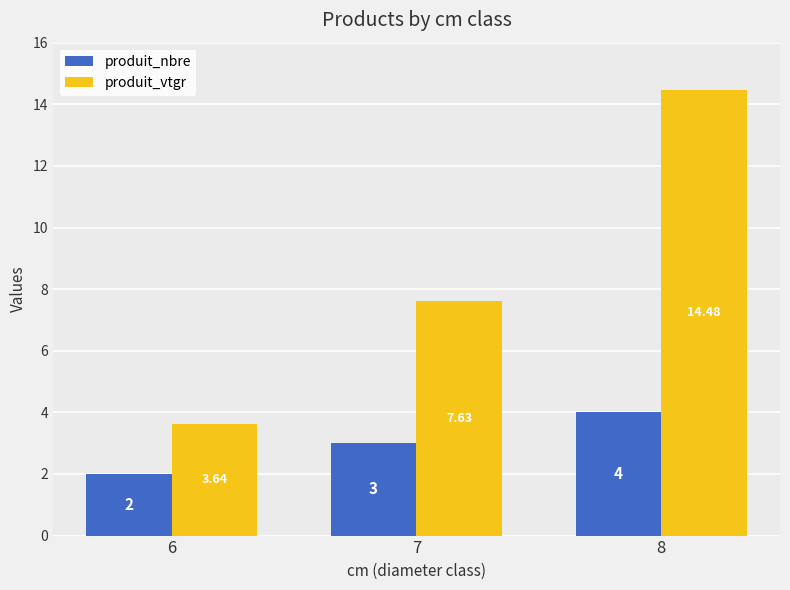

Rank the series at 8 from highest to lowest value.

produit_vtgr, produit_nbre